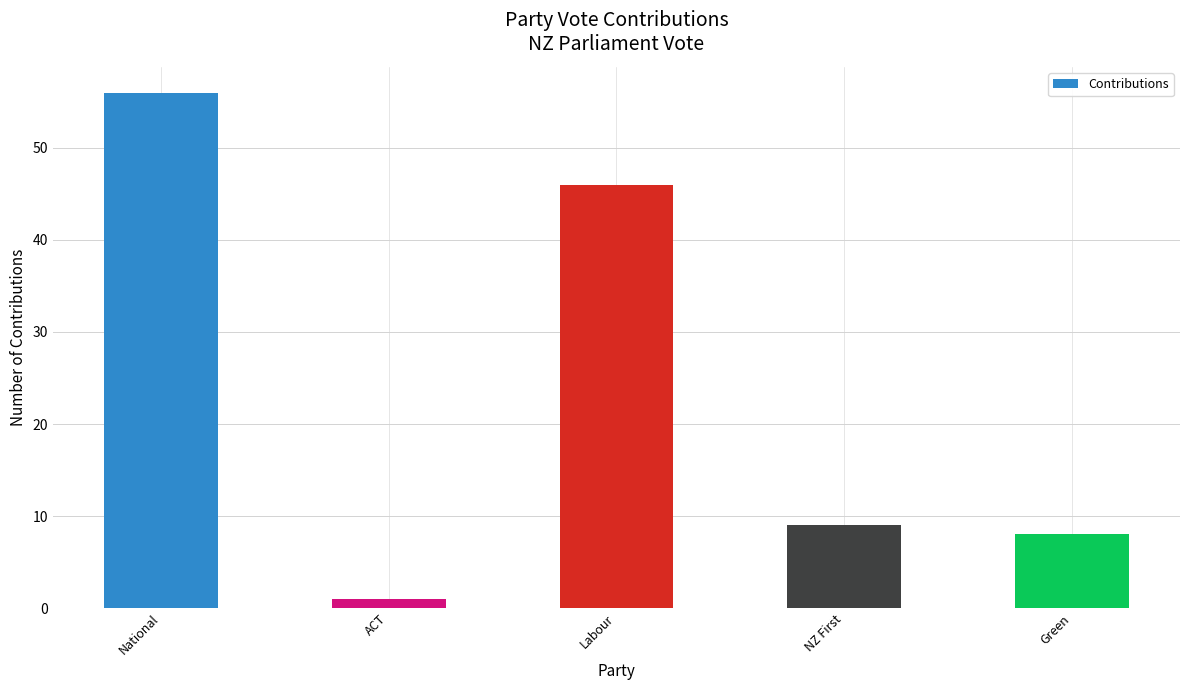

What position from the left is Labour?

3